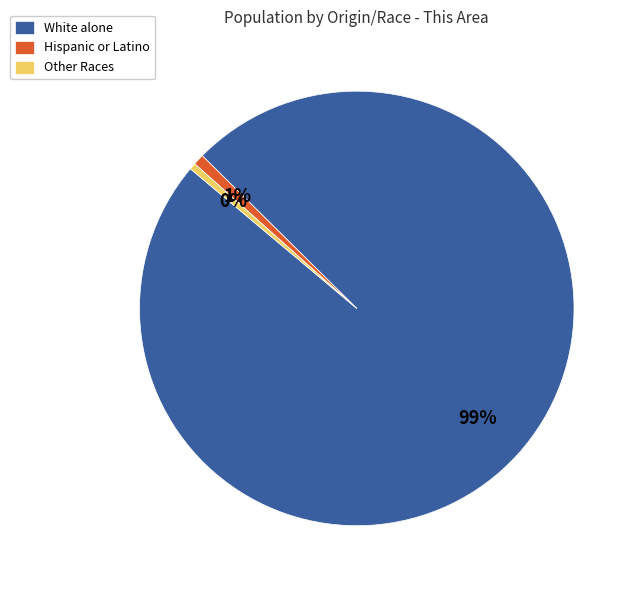

Which slice is the largest?

White alone